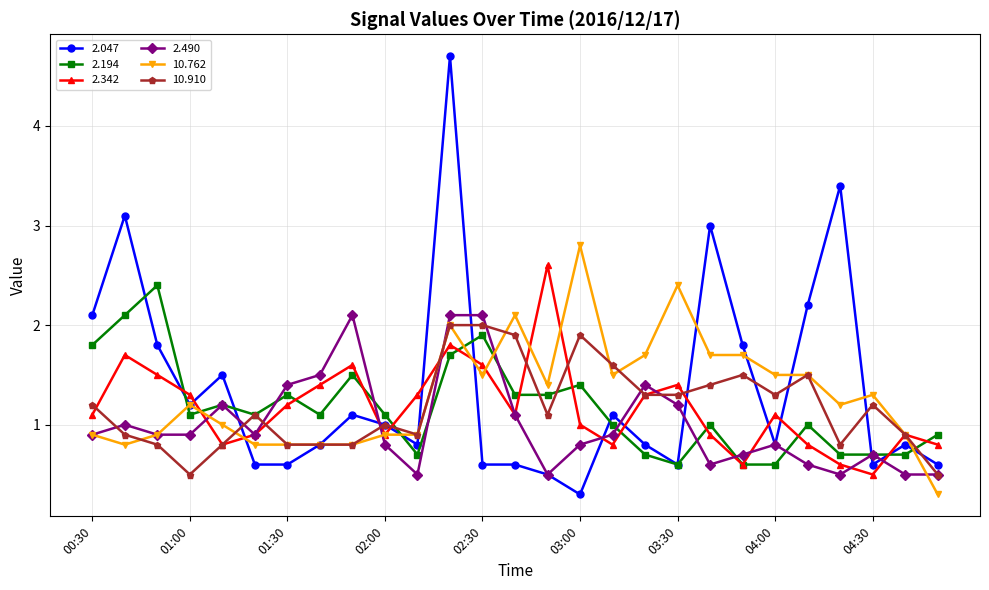

What is the minimum value shown in the chart?

0.3